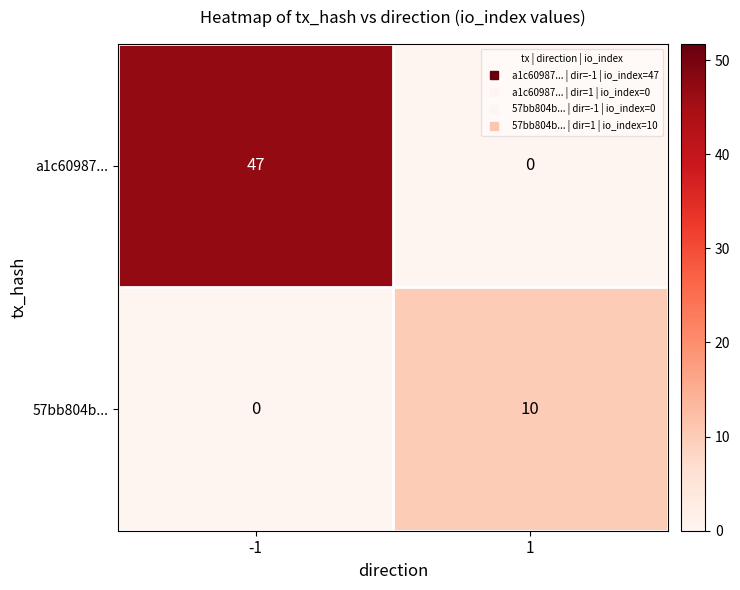

What value does the a1c60987... series have at -1, to the nearest 10?

50